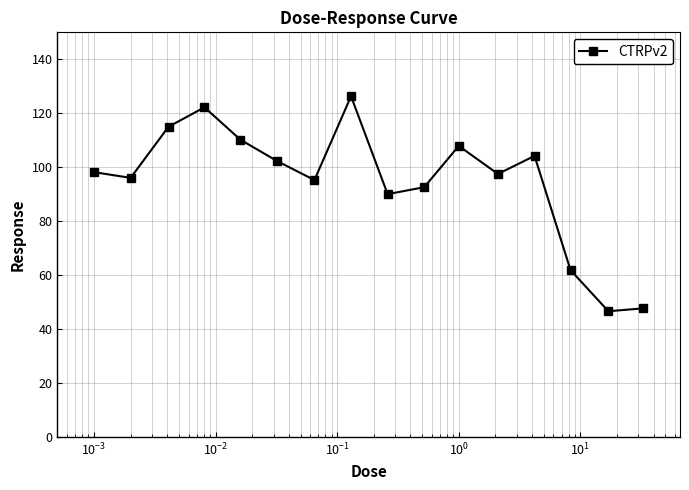

True or false: the data has more than 2 interior local peaks.

True